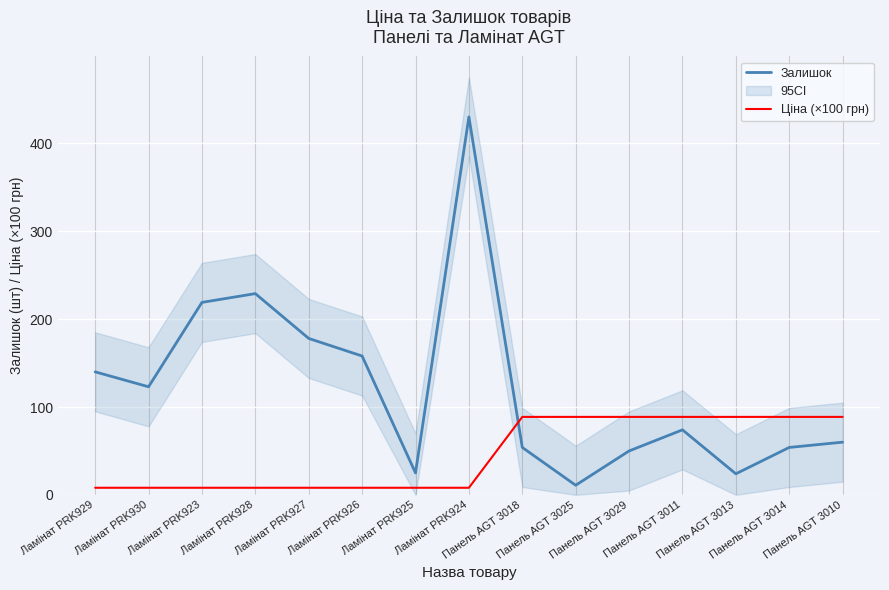

At which category is the sum across all series the highest?

Ламінат PRK924